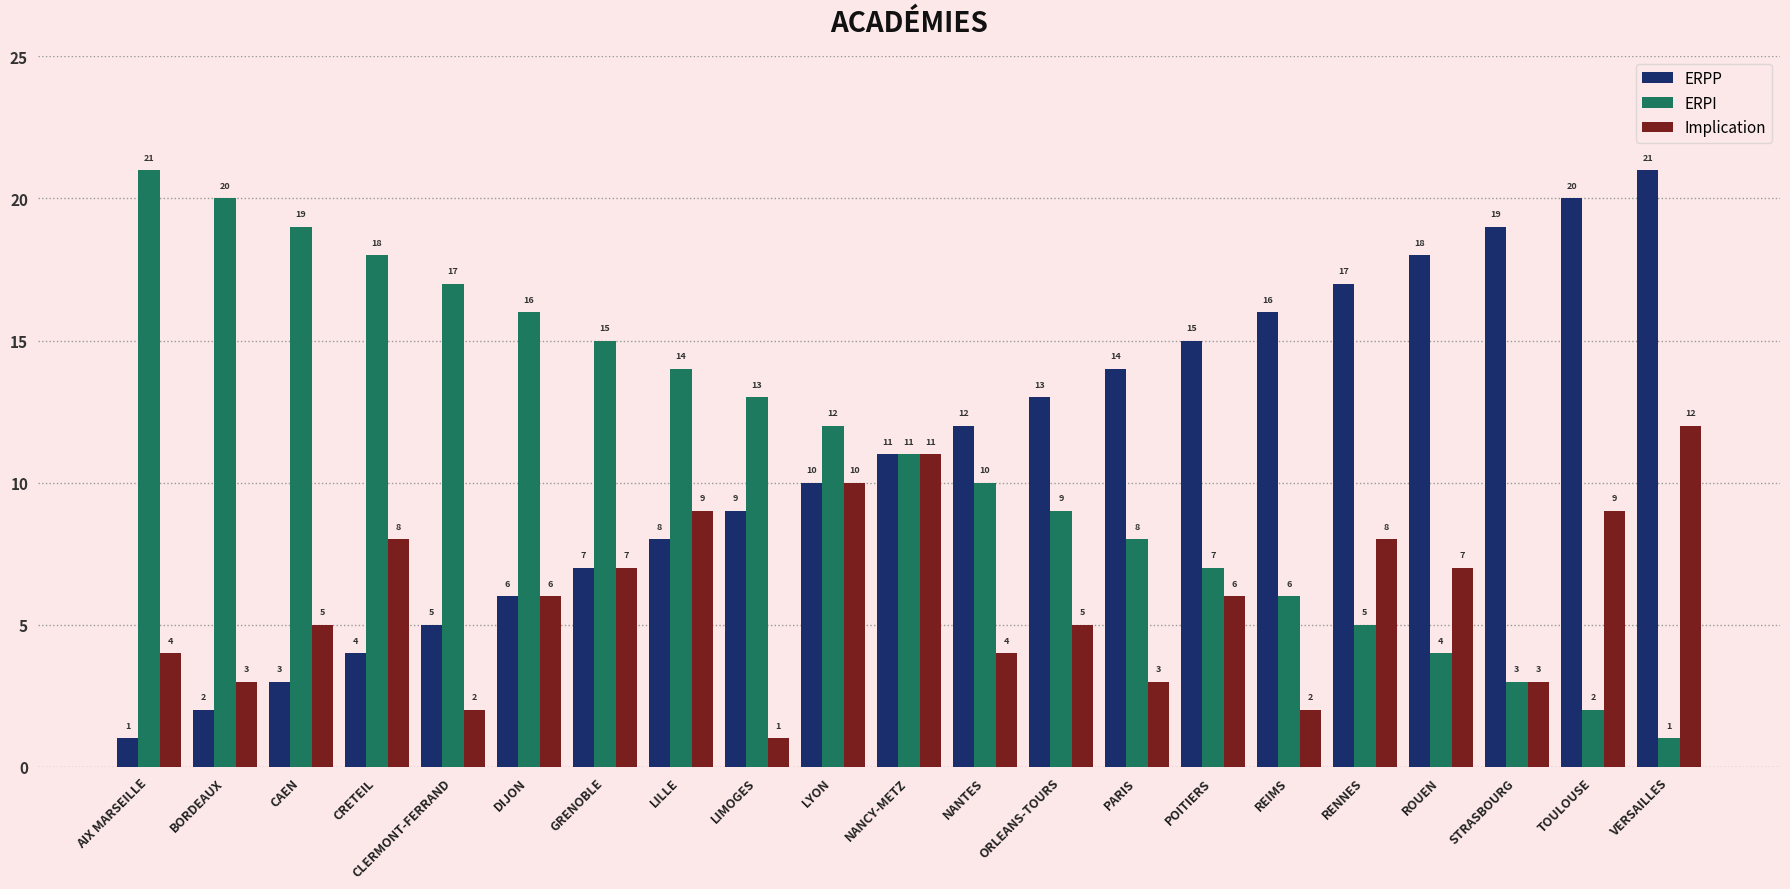

Reading left to right, what are all the values shown in this chart?

ERPP: AIX MARSEILLE=1	BORDEAUX=2	CAEN=3	CRETEIL=4	CLERMONT-FERRAND=5	DIJON=6	GRENOBLE=7	LILLE=8	LIMOGES=9	LYON=10	NANCY-METZ=11	NANTES=12	ORLEANS-TOURS=13	PARIS=14	POITIERS=15	REIMS=16	RENNES=17	ROUEN=18	STRASBOURG=19	TOULOUSE=20	VERSAILLES=21
ERPI: AIX MARSEILLE=21	BORDEAUX=20	CAEN=19	CRETEIL=18	CLERMONT-FERRAND=17	DIJON=16	GRENOBLE=15	LILLE=14	LIMOGES=13	LYON=12	NANCY-METZ=11	NANTES=10	ORLEANS-TOURS=9	PARIS=8	POITIERS=7	REIMS=6	RENNES=5	ROUEN=4	STRASBOURG=3	TOULOUSE=2	VERSAILLES=1
Implication: AIX MARSEILLE=4	BORDEAUX=3	CAEN=5	CRETEIL=8	CLERMONT-FERRAND=2	DIJON=6	GRENOBLE=7	LILLE=9	LIMOGES=1	LYON=10	NANCY-METZ=11	NANTES=4	ORLEANS-TOURS=5	PARIS=3	POITIERS=6	REIMS=2	RENNES=8	ROUEN=7	STRASBOURG=3	TOULOUSE=9	VERSAILLES=12